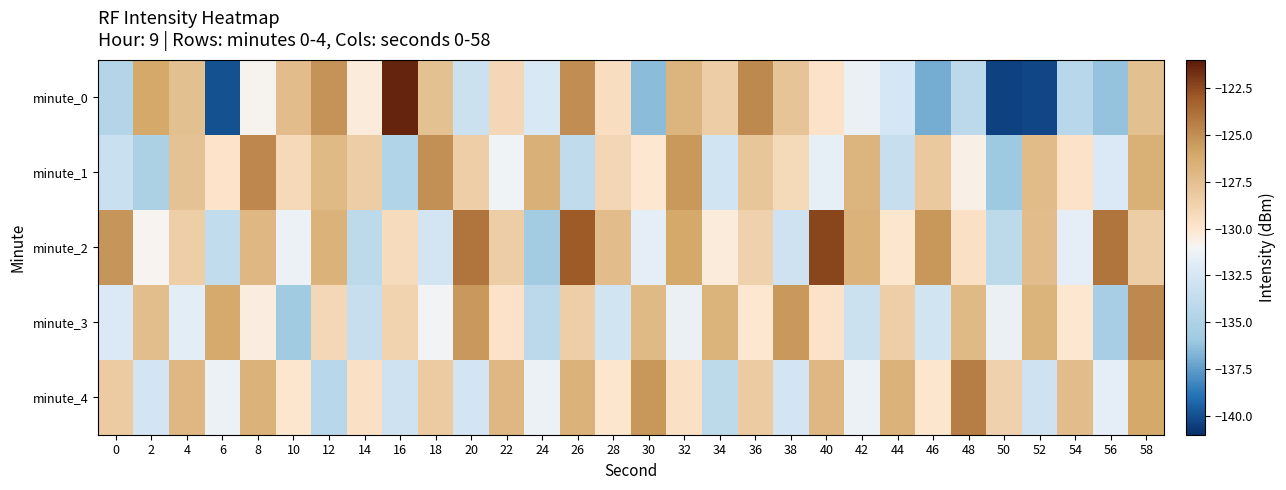

Reading left to right, list all the values displayed in this chart.

minute_0: 0=-134.6	2=-126.0	4=-127.5	6=-139.9	8=-130.8	10=-127.4	12=-125.2	14=-130.3	16=-121.4	18=-127.6	20=-133.1	22=-129.1	24=-132.3	26=-124.9	28=-129.5	30=-136.4	32=-126.8	34=-128.4	36=-124.8	38=-127.8	40=-129.8	42=-131.4	44=-132.5	46=-137.0	48=-134.1	50=-140.4	52=-140.3	54=-134.3	56=-136.2	58=-127.5
minute_1: 0=-133.3	2=-135.1	4=-127.6	6=-129.8	8=-124.7	10=-129.2	12=-127.1	14=-128.4	16=-134.7	18=-125.1	20=-128.4	22=-131.2	24=-126.6	26=-133.9	28=-129.0	30=-130.1	32=-125.4	34=-132.8	36=-127.9	38=-129.2	40=-131.6	42=-126.8	44=-133.5	46=-128.1	48=-130.7	50=-136.0	52=-127.3	54=-129.8	56=-132.1	58=-126.5
minute_2: 0=-125.2	2=-130.9	4=-128.5	6=-133.8	8=-127.0	10=-131.3	12=-126.7	14=-134.0	16=-129.3	18=-132.7	20=-124.0	22=-128.3	24=-135.7	26=-123.0	28=-127.3	30=-131.7	32=-126.0	34=-130.3	36=-128.7	38=-133.0	40=-122.3	42=-126.7	44=-130.0	46=-125.3	48=-129.7	50=-134.0	52=-127.3	54=-131.7	56=-124.0	58=-128.3
minute_3: 0=-132.1	2=-127.4	4=-131.8	6=-126.1	8=-130.4	10=-135.8	12=-129.1	14=-133.4	16=-128.8	18=-131.1	20=-125.4	22=-129.8	24=-134.1	26=-128.4	28=-132.8	30=-127.1	32=-131.4	34=-126.8	36=-130.1	38=-125.4	40=-129.8	42=-133.1	44=-128.4	46=-132.8	48=-127.1	50=-131.4	52=-126.8	54=-130.1	56=-135.4	58=-124.8
minute_4: 0=-128.3	2=-132.7	4=-127.0	6=-131.3	8=-126.7	10=-130.0	12=-134.3	14=-129.7	16=-133.0	18=-128.3	20=-132.7	22=-127.0	24=-131.3	26=-126.7	28=-130.0	30=-125.3	32=-129.7	34=-134.0	36=-128.3	38=-132.7	40=-127.0	42=-131.3	44=-126.7	46=-130.0	48=-124.3	50=-128.7	52=-133.0	54=-127.3	56=-131.7	58=-126.0